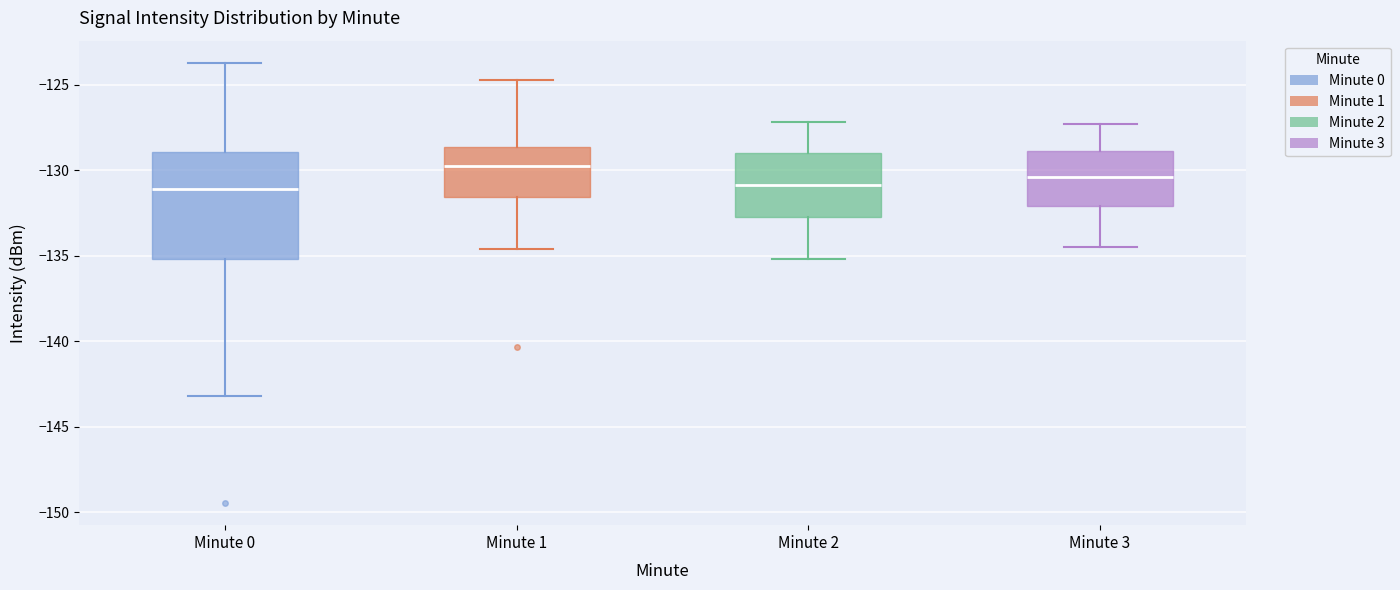

Which box has the highest median line?

Minute 1